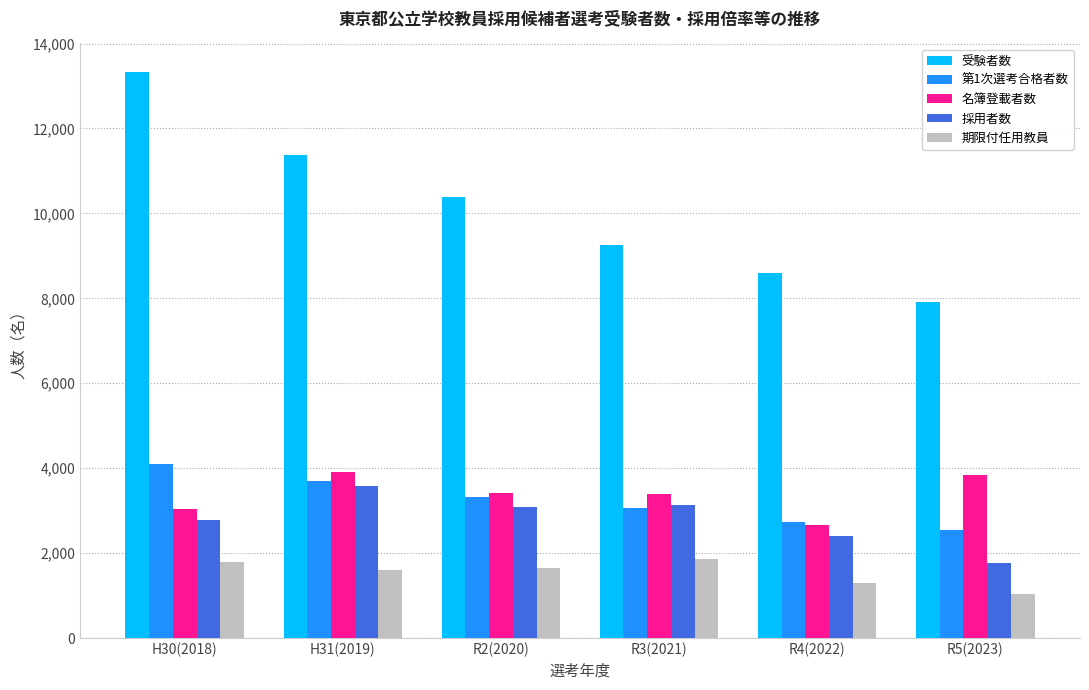

How many categories are shown in the chart?

6